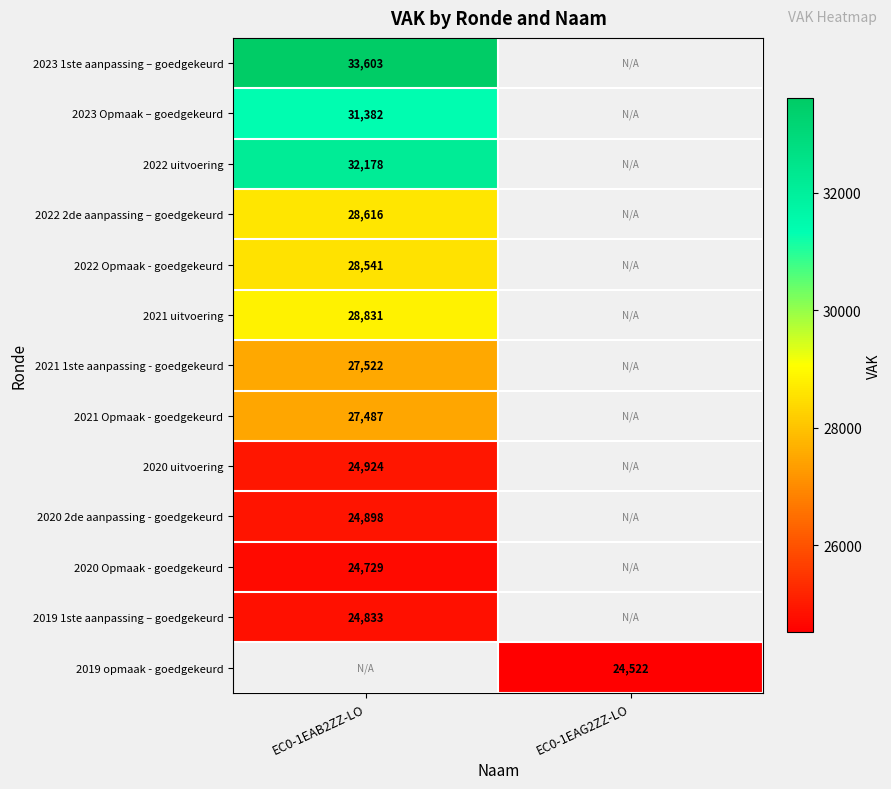

At how many categories does at least one series exceed 29208?

1